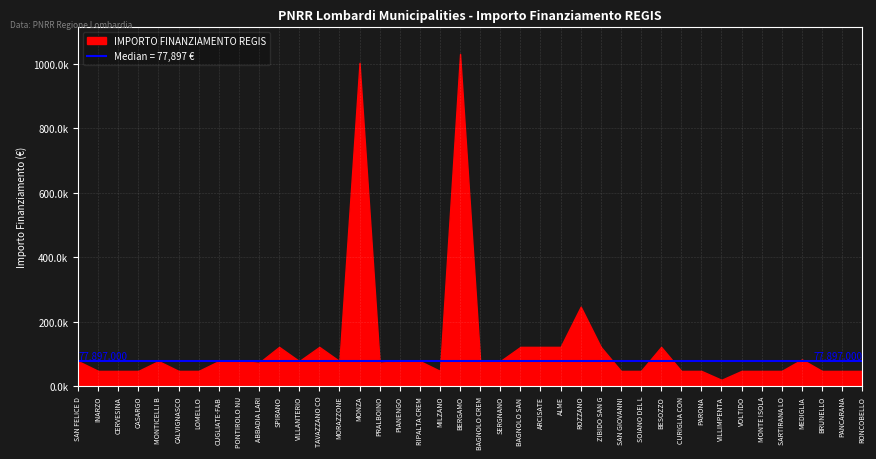

What is the change in value from BERGAMO to ROZZANO?

-784750